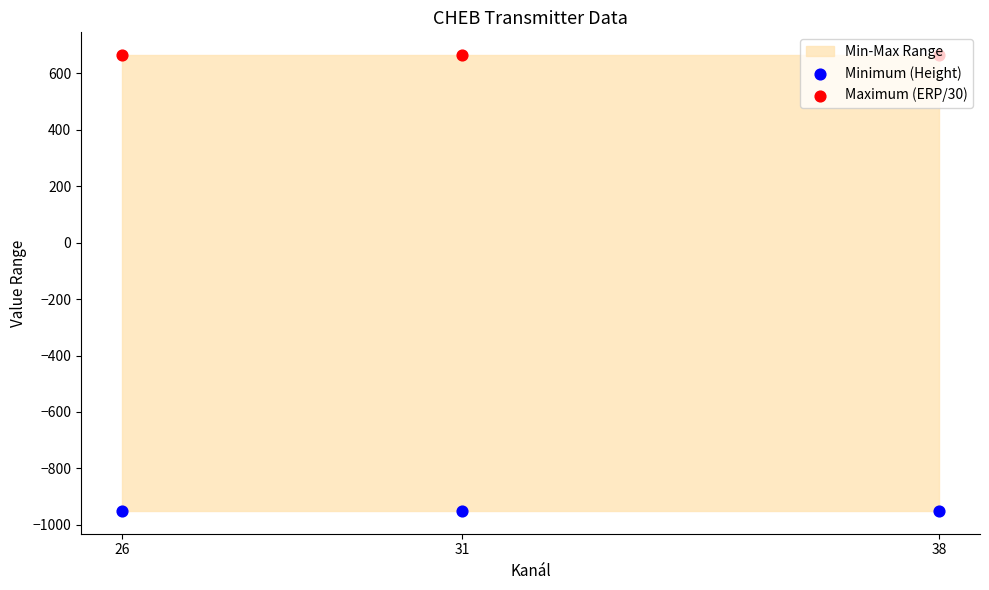

Which series contains the lowest Y value?

Minimum (Height)